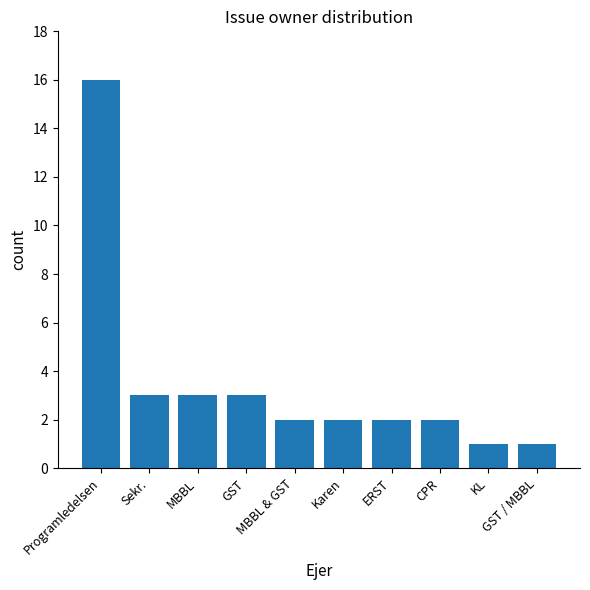

Reading left to right, transcribe all the data shown in this chart.

Programledelsen=16	Sekr.=3	MBBL=3	GST=3	MBBL & GST=2	Karen=2	ERST=2	CPR=2	KL=1	GST / MBBL=1